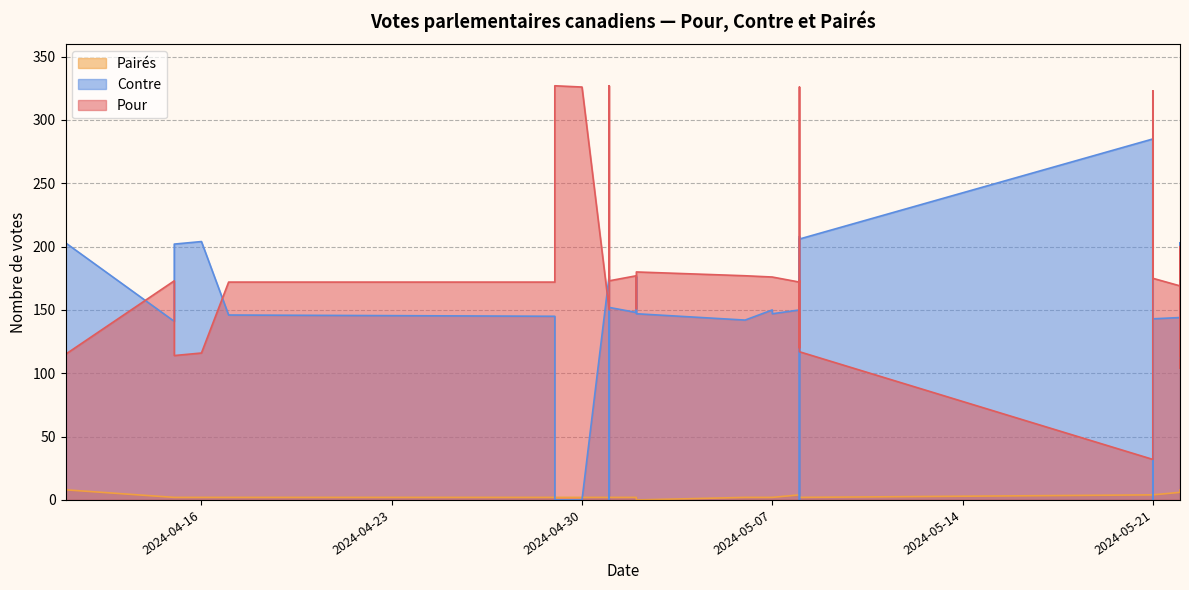

What is the difference between the highest and lowest values at 2024-05-01?

175